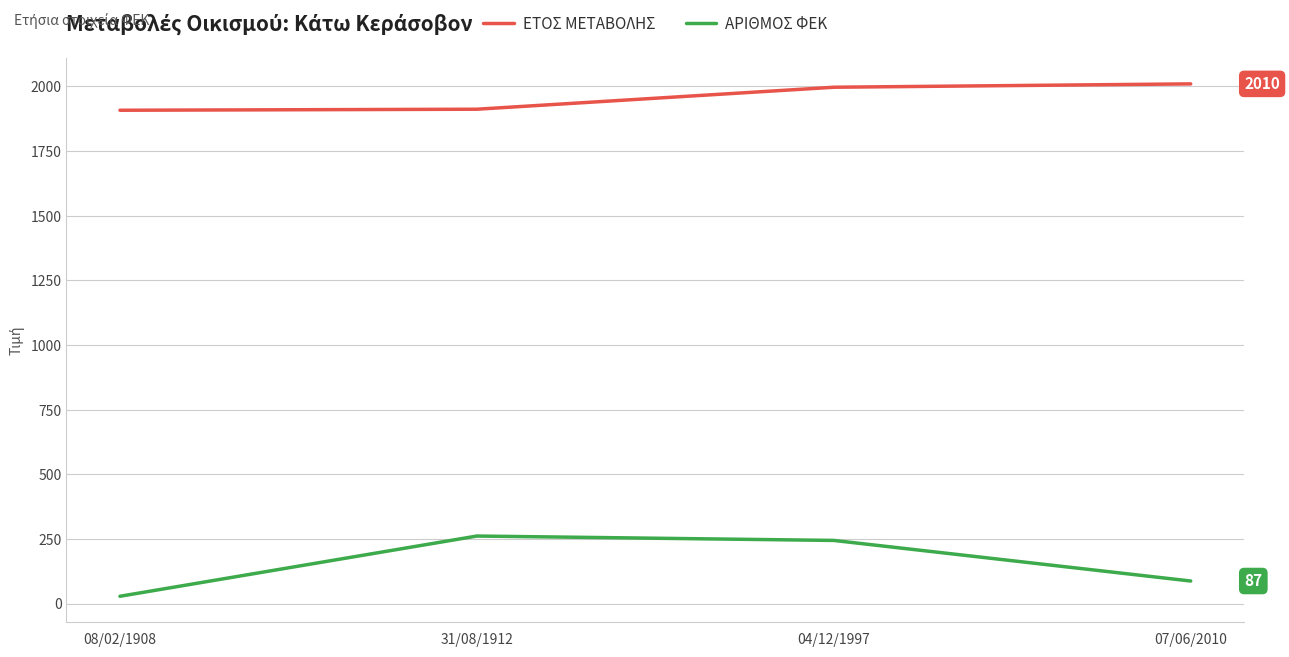

True or false: ΑΡΙΘΜΟΣ ΦΕΚ and ΕΤΟΣ ΜΕΤΑΒΟΛΗΣ intersect in this chart.

False